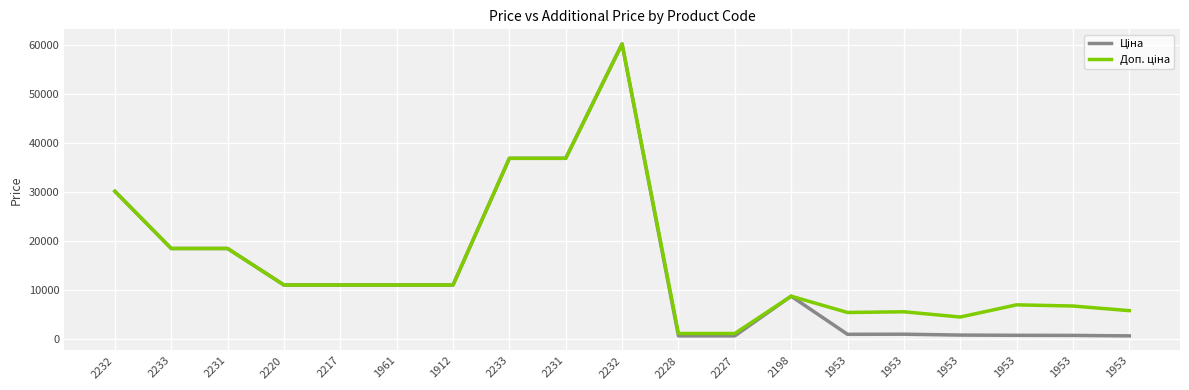

Where is the first local minimum for Ціна?

1953